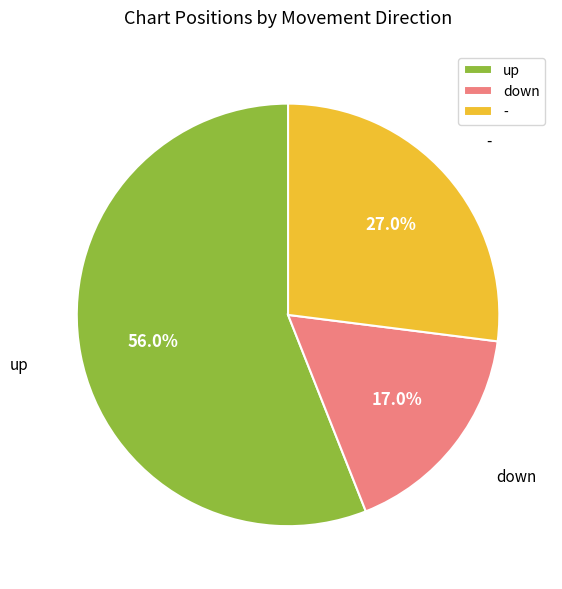

What percentage is the - slice, to the nearest percent?

27%